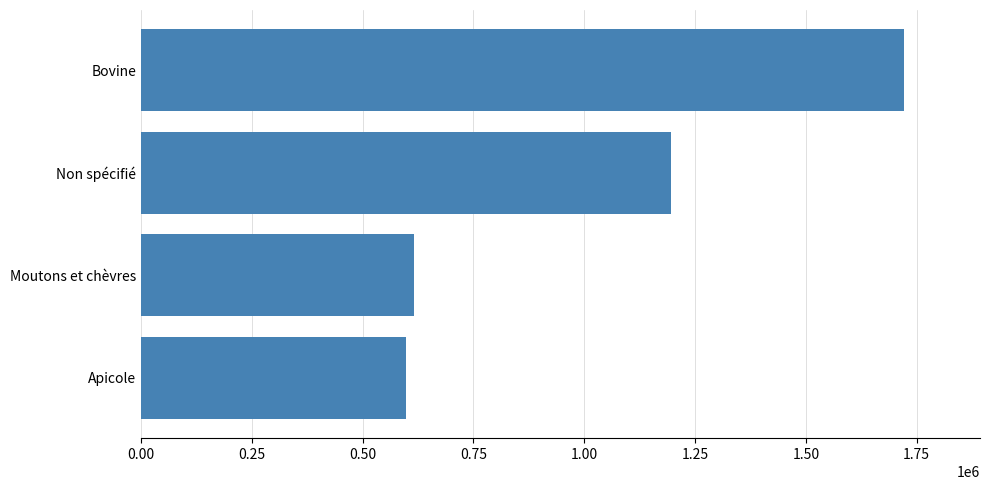

What is the difference between the maximum and second lowest values?

1105479